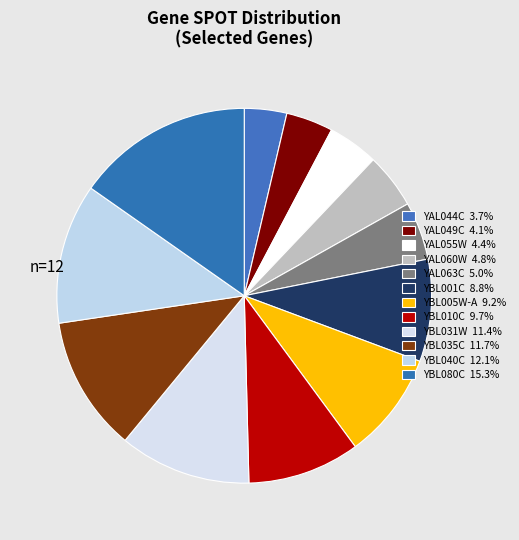

The YAL063C slice represents 1% of the pie. True or false?

False